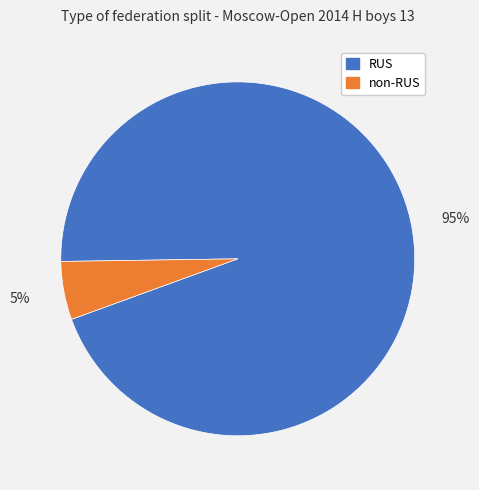

How many slices are in this pie chart?

2